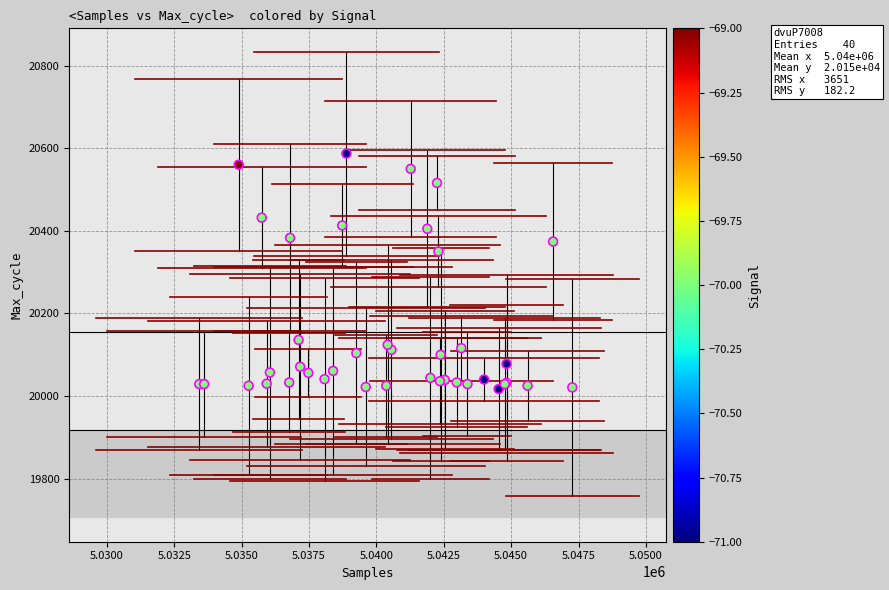

What Y value in the scatter plot is closest to 20302?

20350